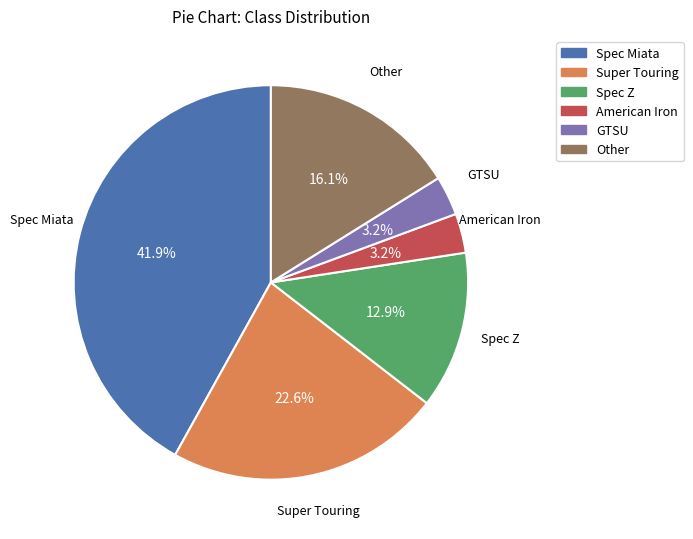

Do GTSU and Super Touring together represent more than half of the pie?

No